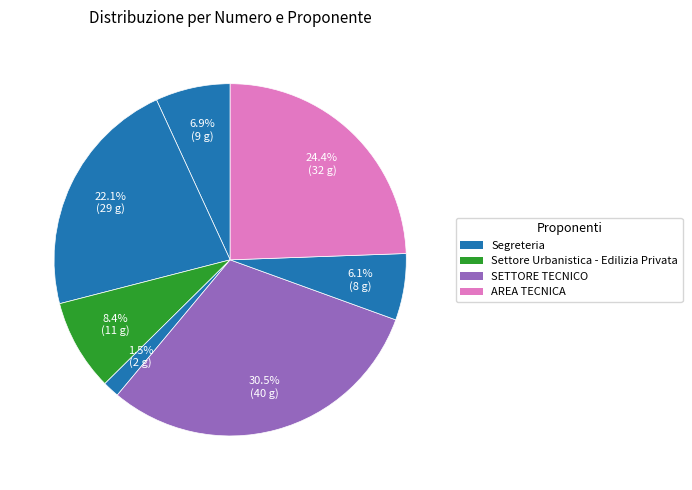

To the nearest percent, what is the difference between the largest and smallest slice percentages?

29%